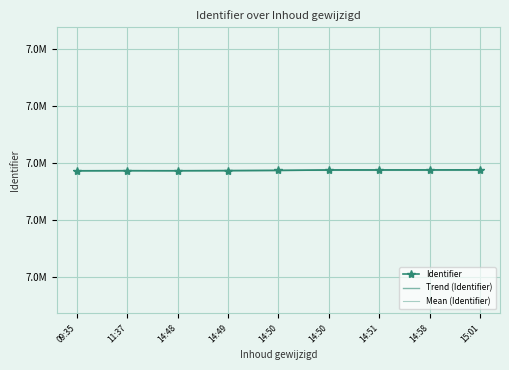

What is the sum of all Mean (Identifier) values?

66216209.0